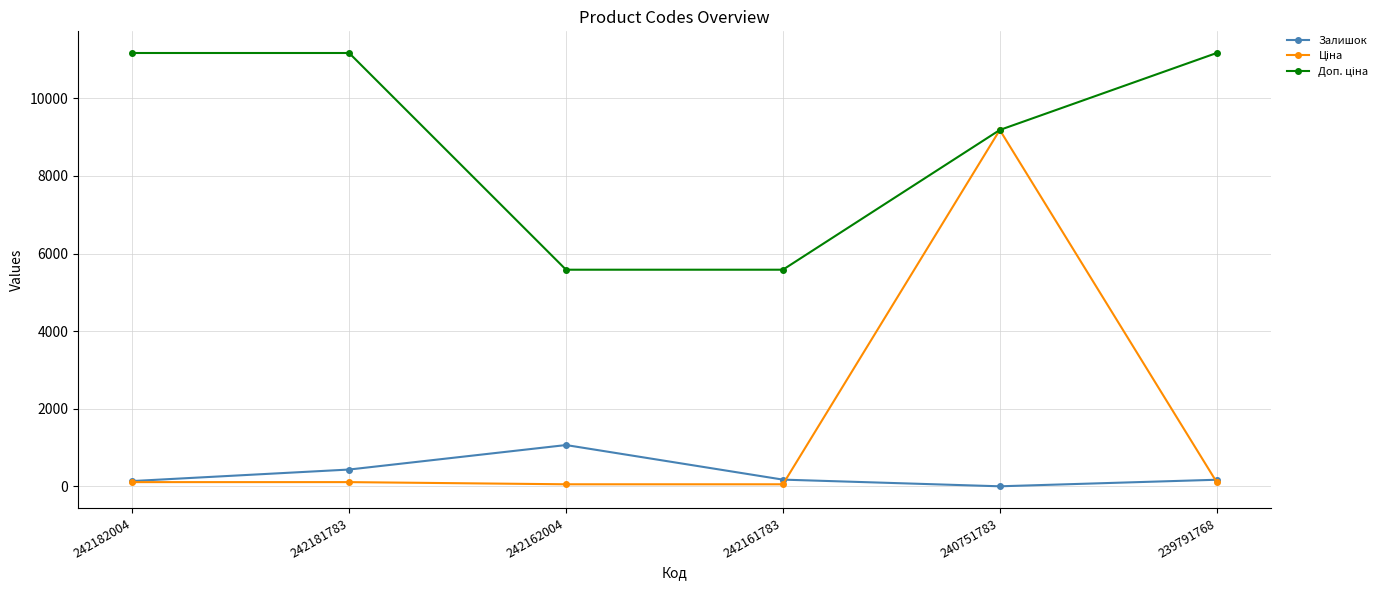

At which category is the sum across all series the highest?

240751783